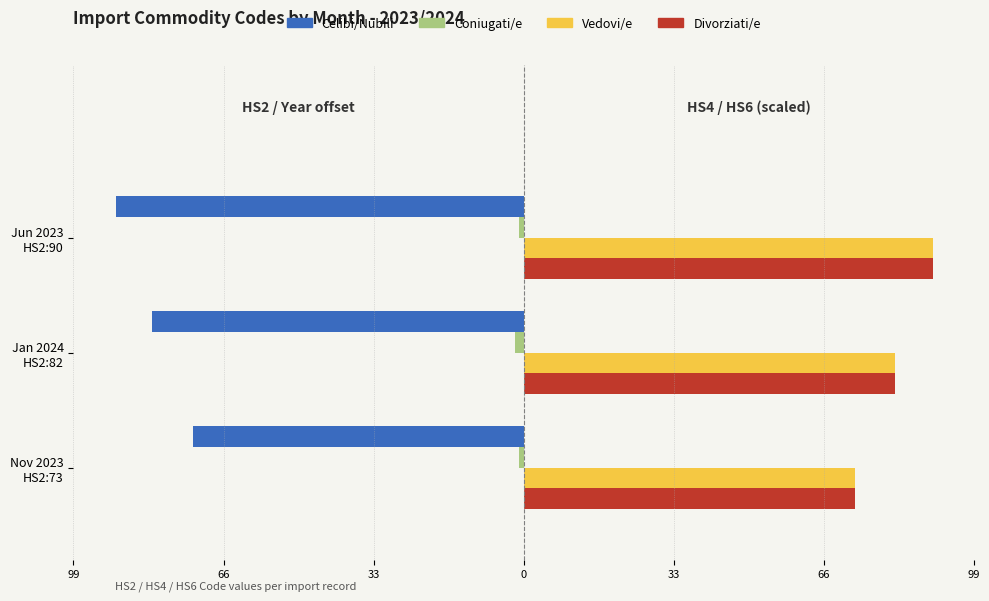

Which series has the largest total across all categories?

Divorziati/e